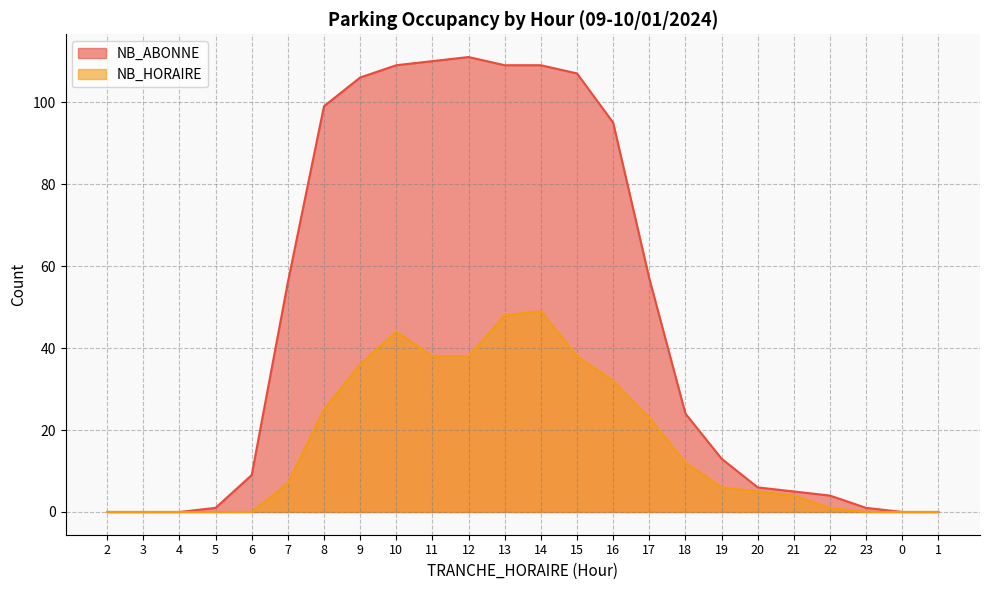

What is the highest value of the NB_HORAIRE series?

49